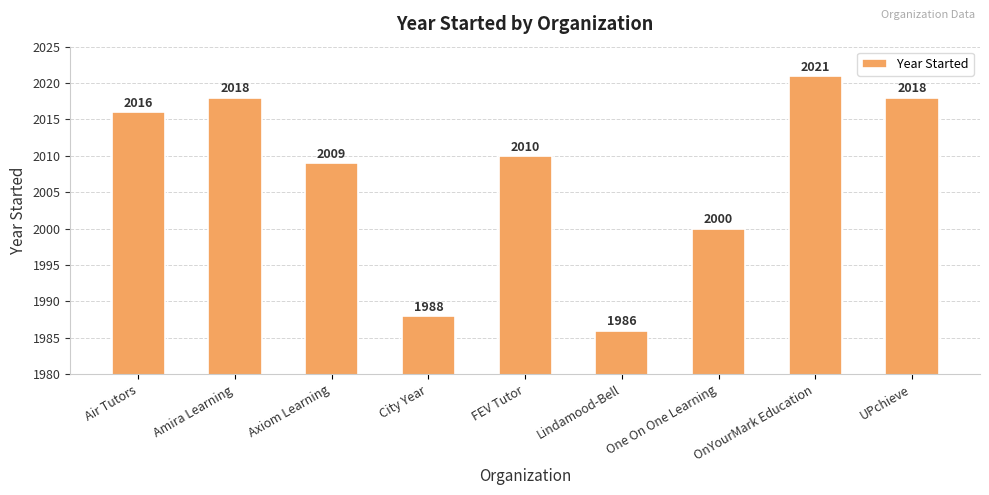

True or false: the data shows 2010 at FEV Tutor.

True